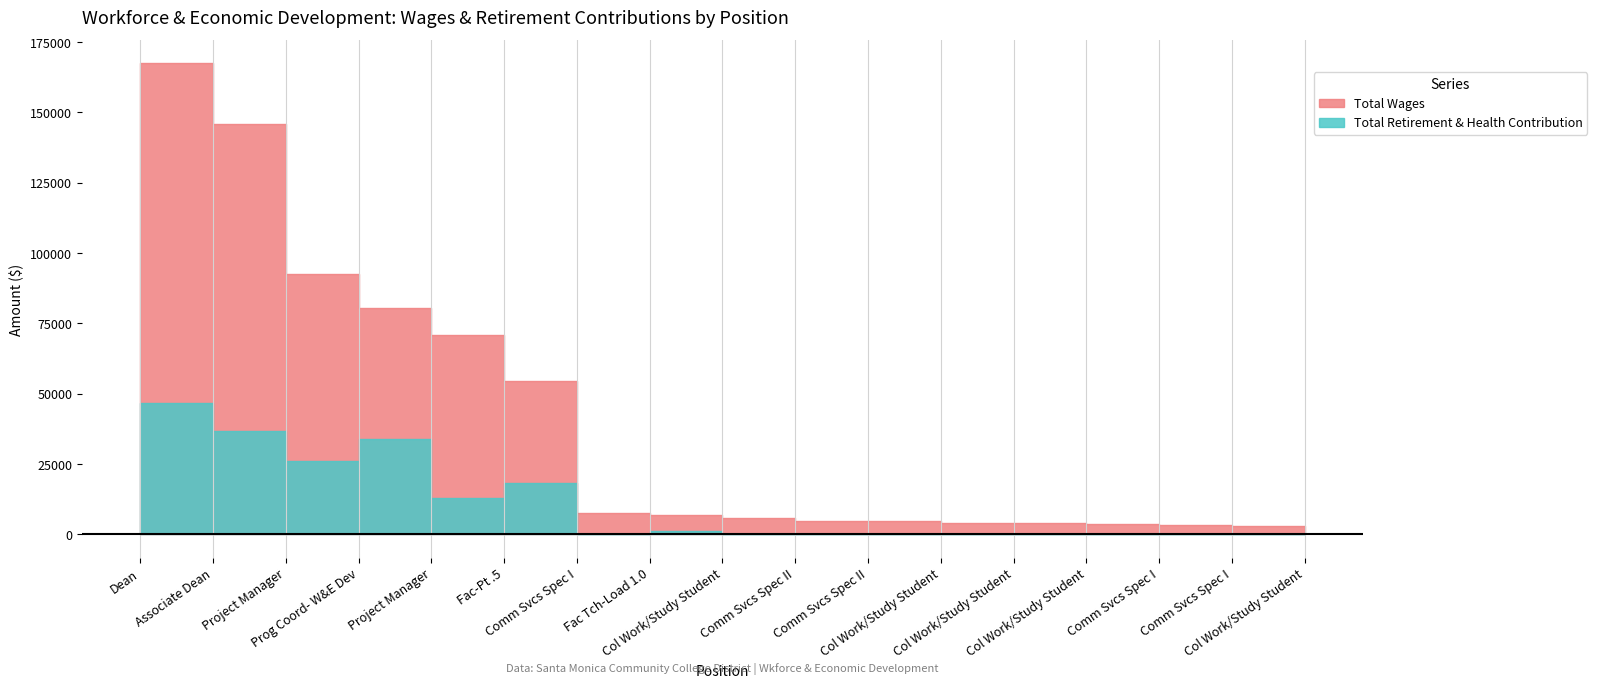

What is the maximum value shown in the chart?

167355